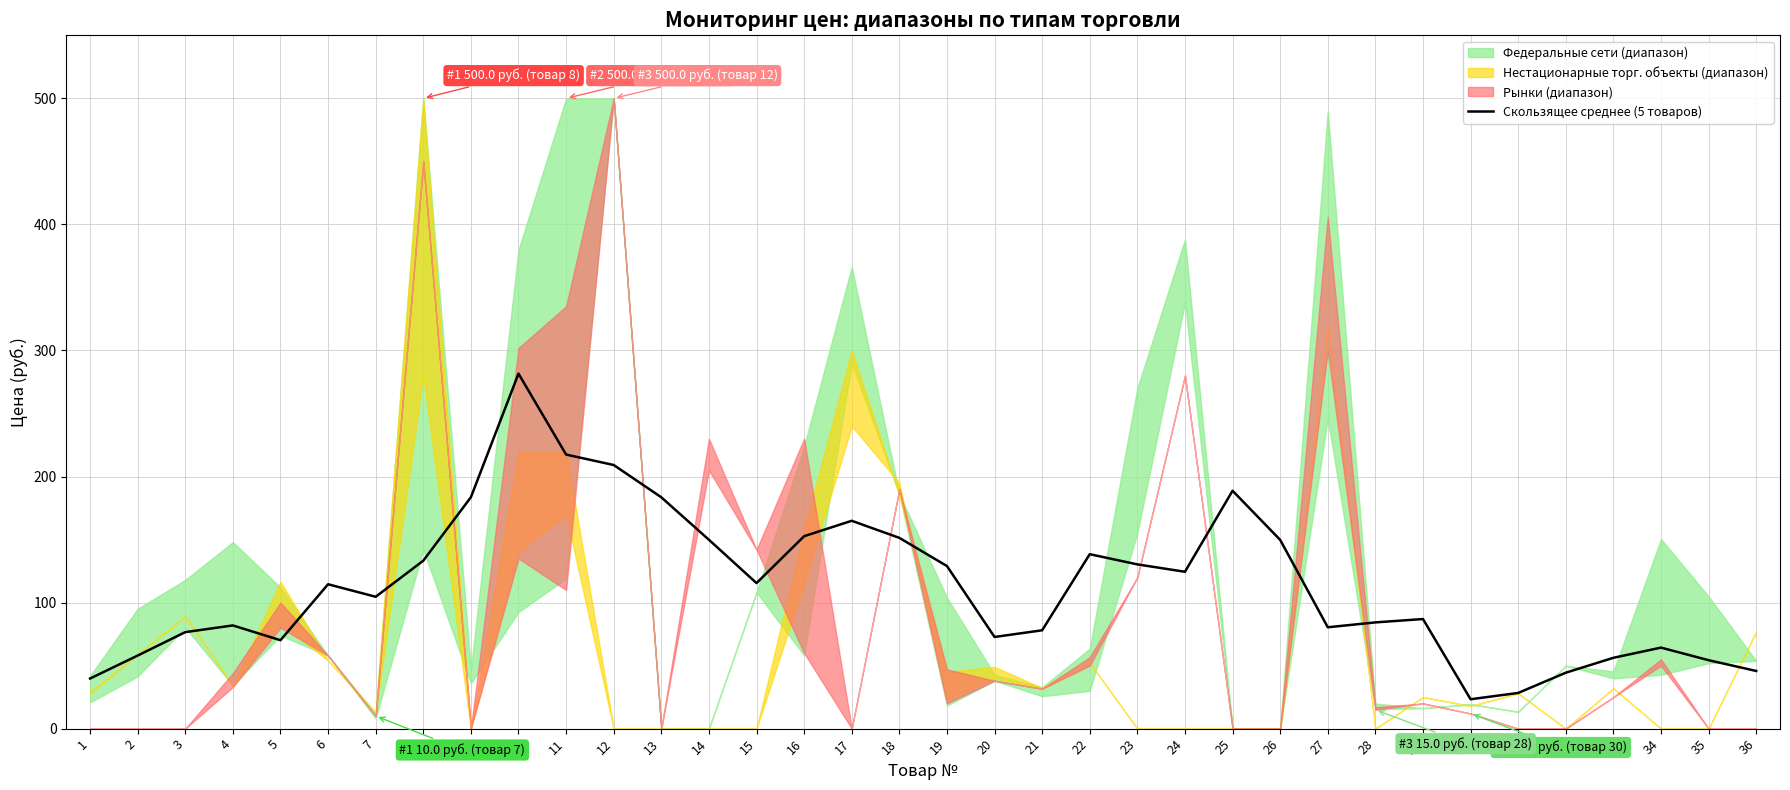

What is the minimum value for Скользящее среднее (5 товаров)?

23.3